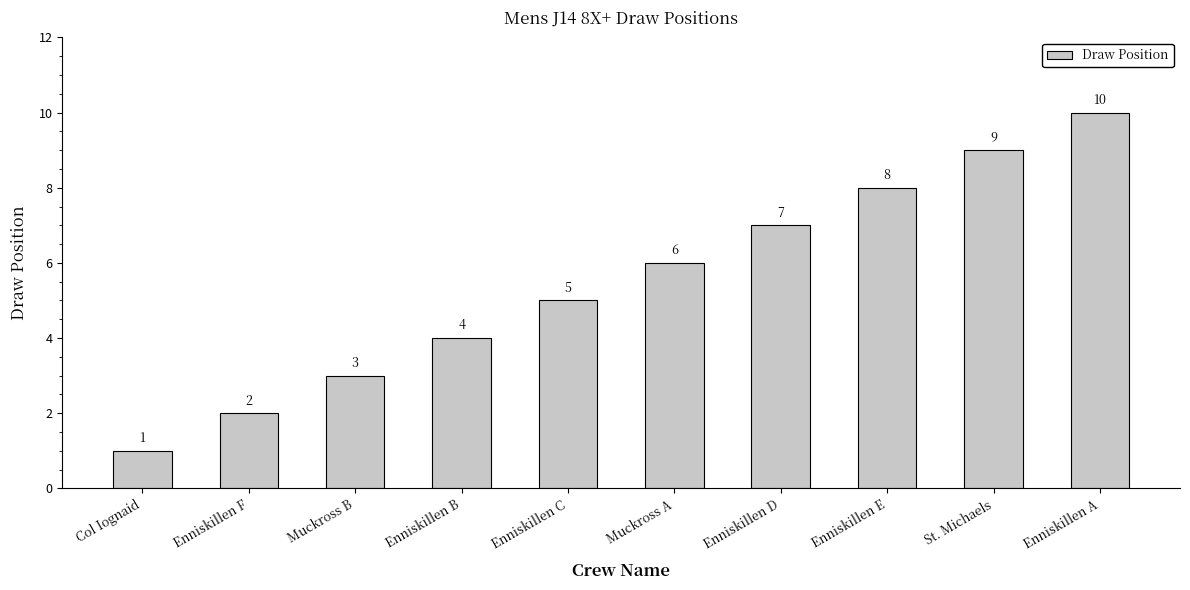

What is the label of the 4th bar from the right?

Enniskillen D